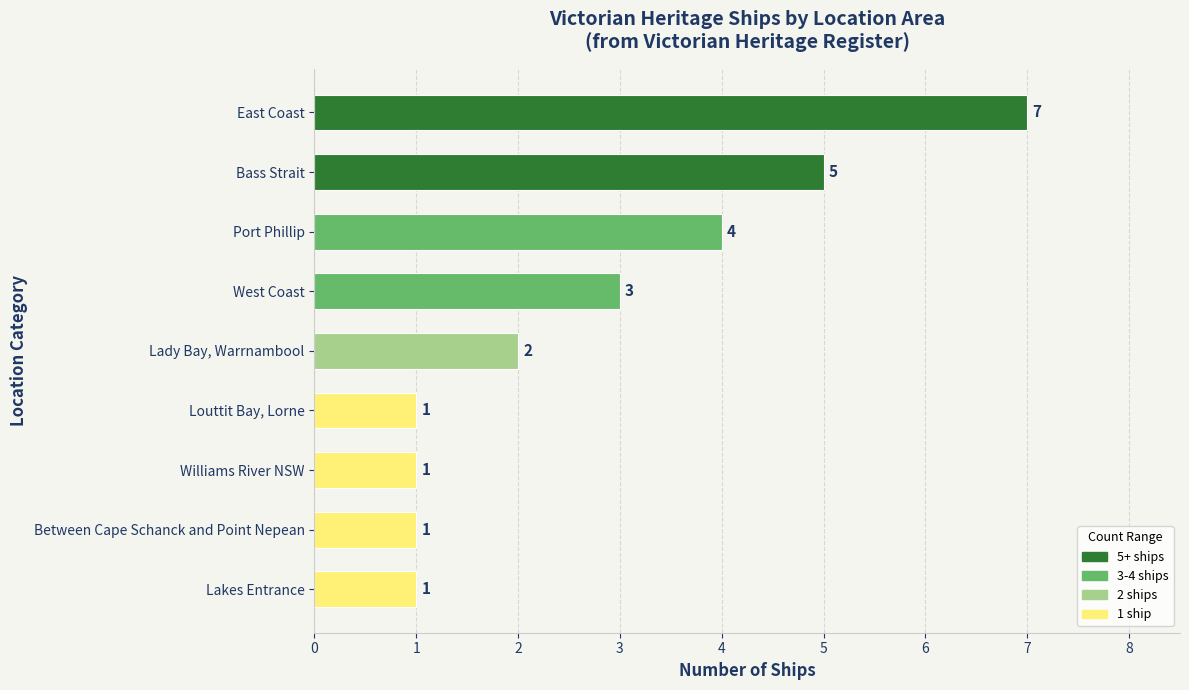

Where is the data nearest to the value 4?

Port Phillip